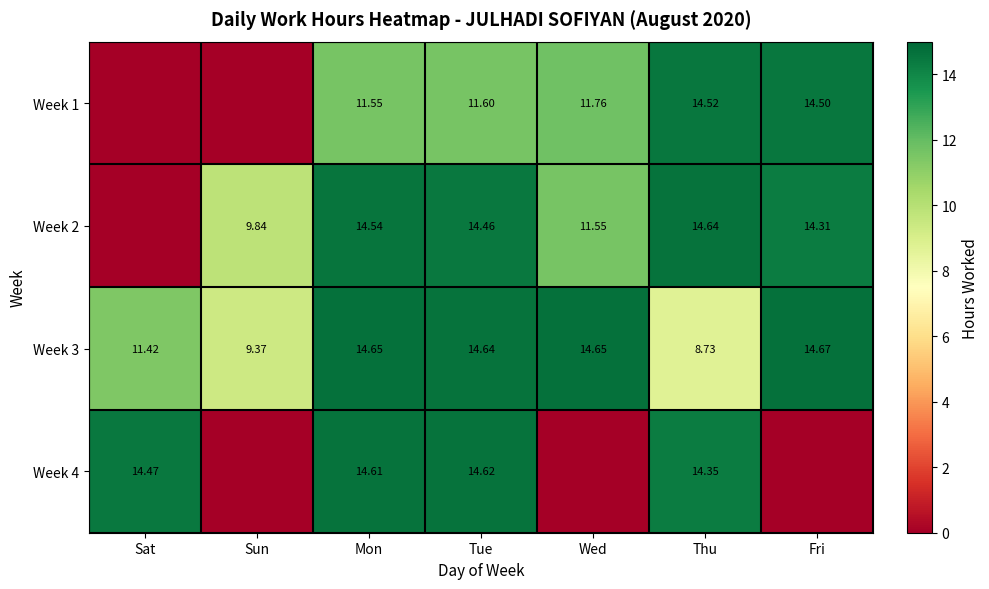

At which label does Week 3 reach its peak?

Fri